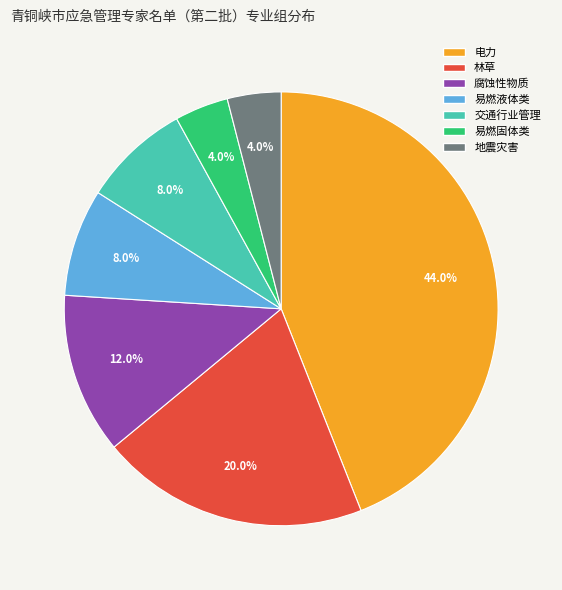

Is there any slice that represents more than half of the pie?

No